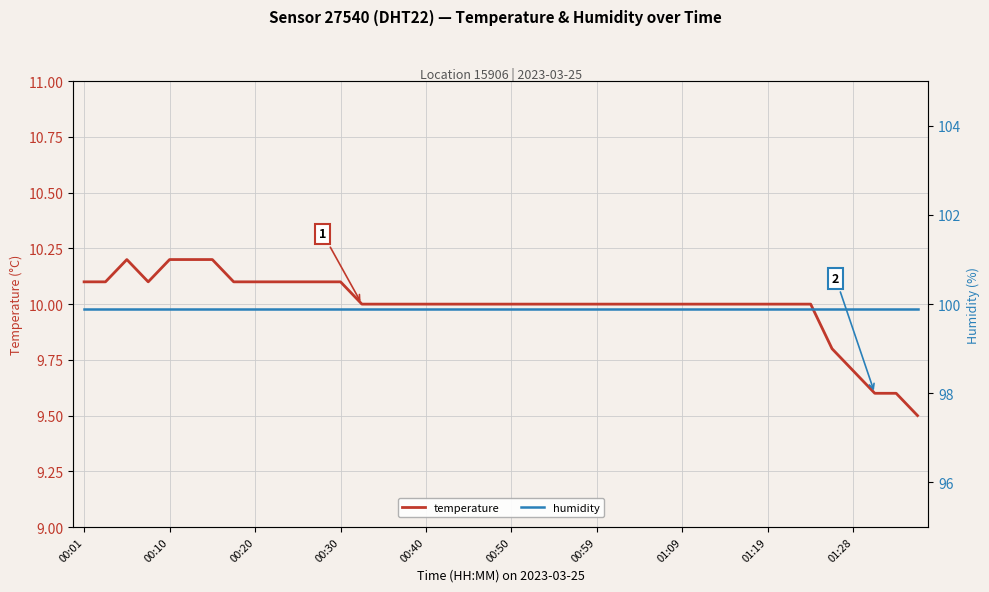

Is this an area chart (filled region under the line)?

No